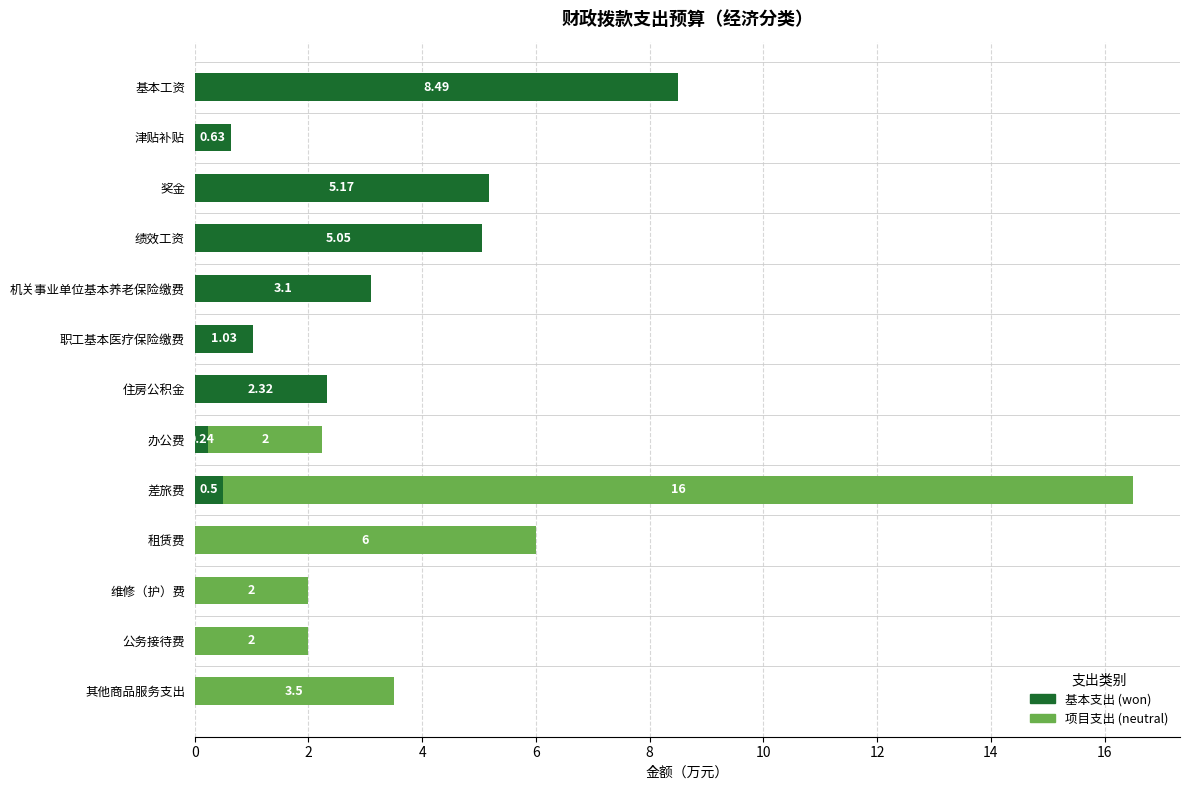

What is the label of the 9th bar from the left?

差旅费